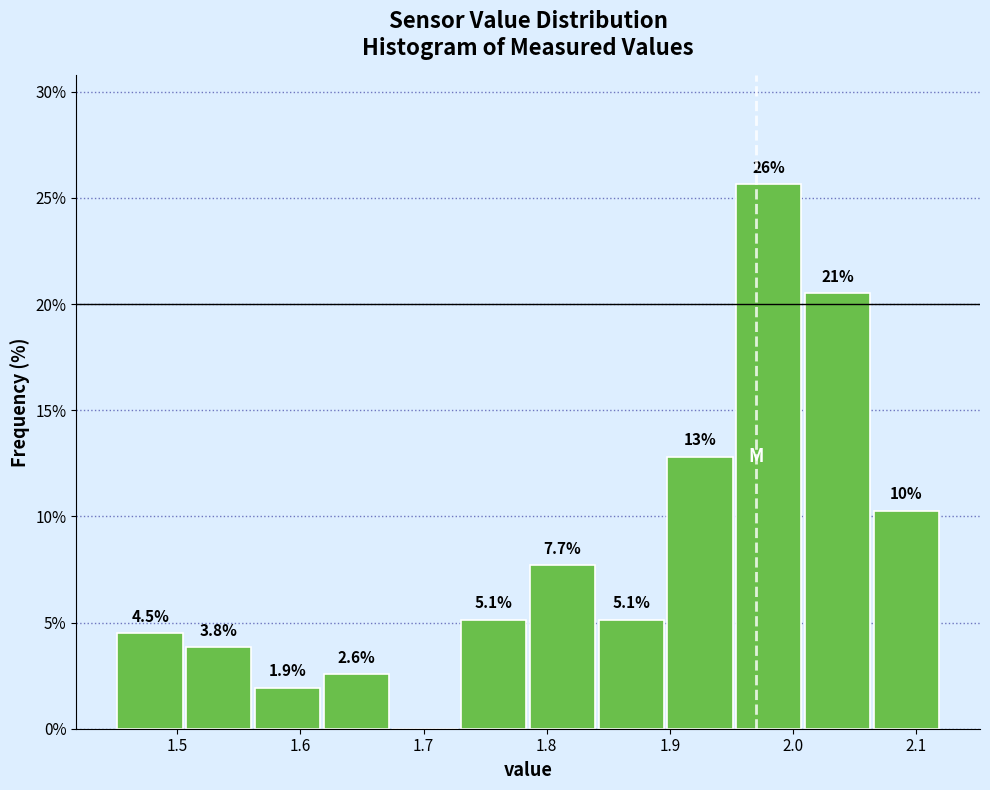

Which range on the x-axis has the tallest bar?

1.95 to 2.01